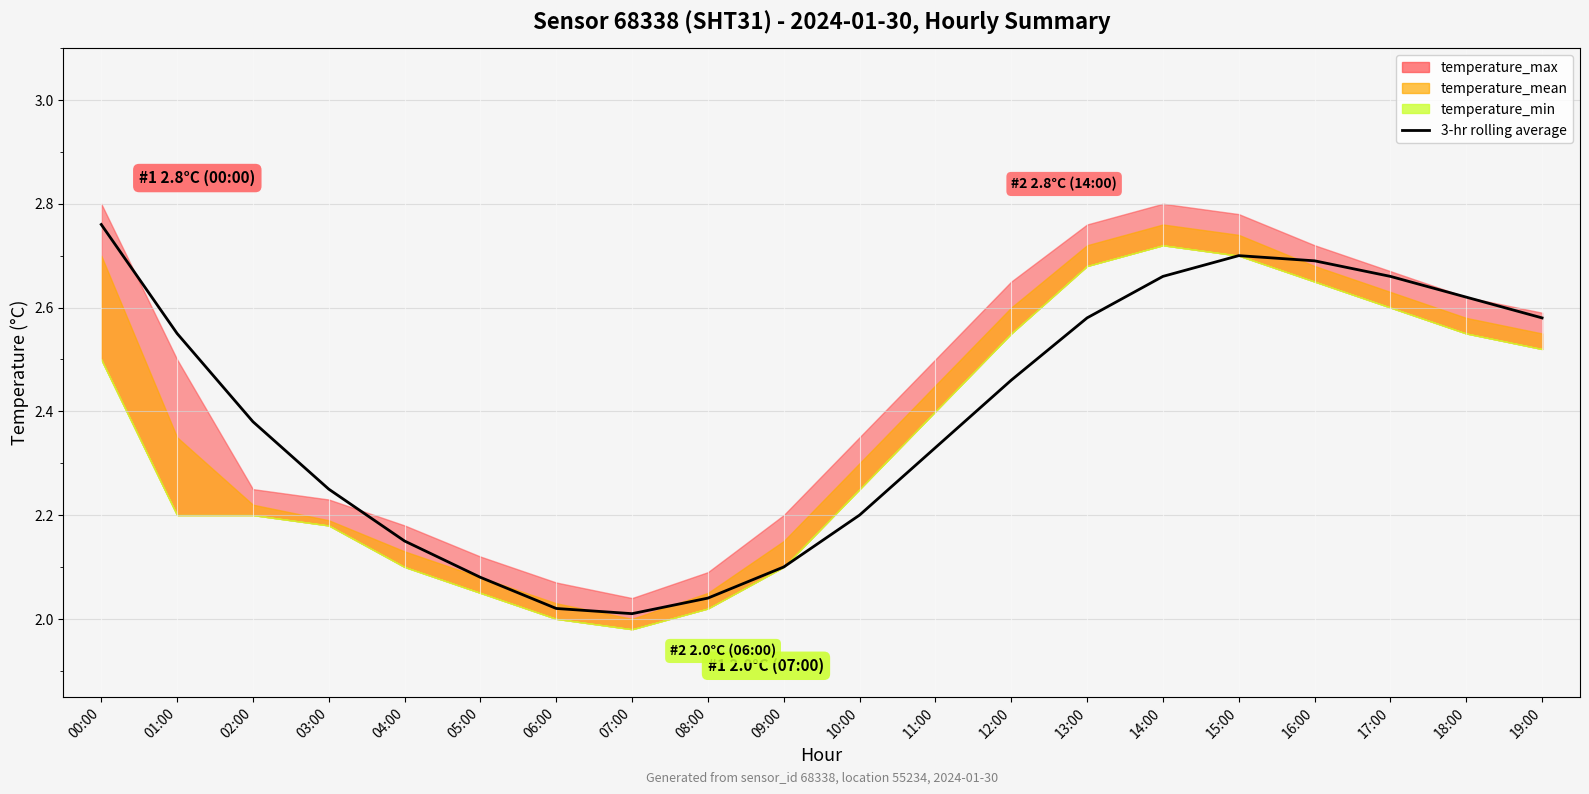

The chart shows a value of 4.4 at 14:00. True or false?

False